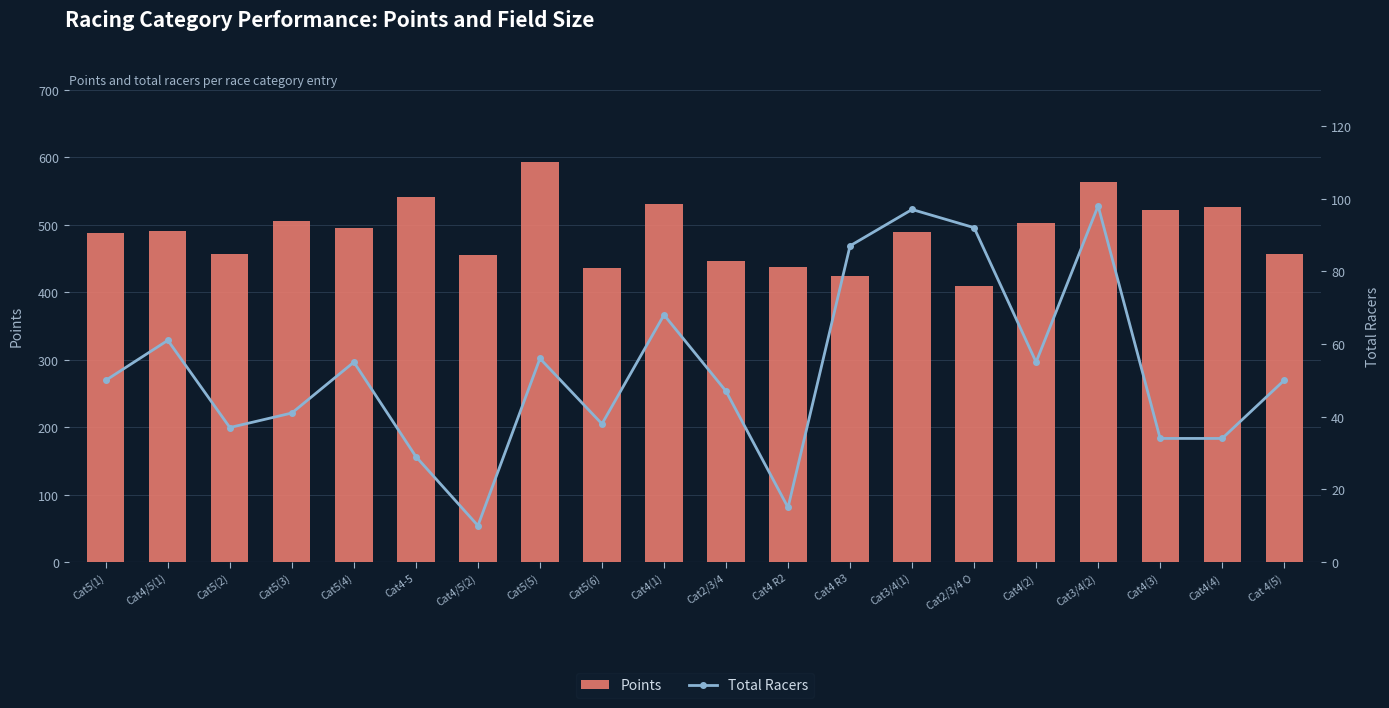

Count the number of categories in the chart.

20